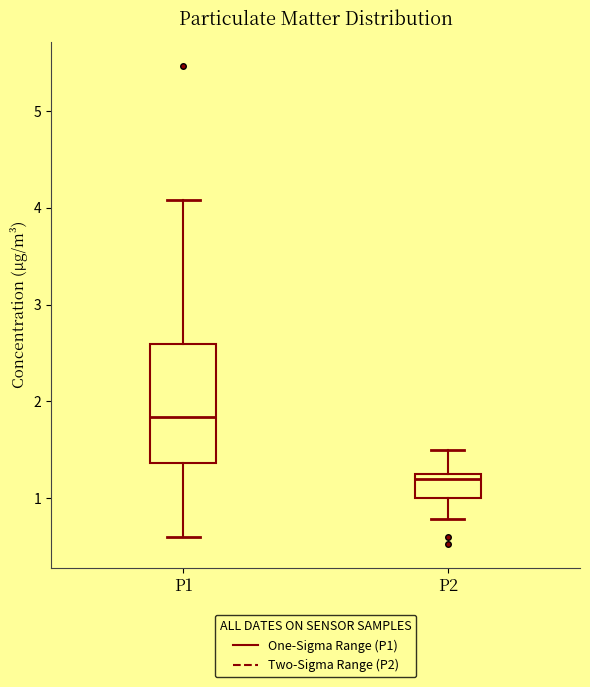

Reading left to right, transcribe this box plot: for each box, give where its median line is, the range the box spans, and where its two whiskers end, as read against the y-axis. The values are not printed on the chart, so give them approximately, as read against the axis.

P1: median 1.8, box 1.4 to 2.6, whiskers 0.6 to 4.1
P2: median 1.2, box 1.0 to 1.3, whiskers 0.8 to 1.5